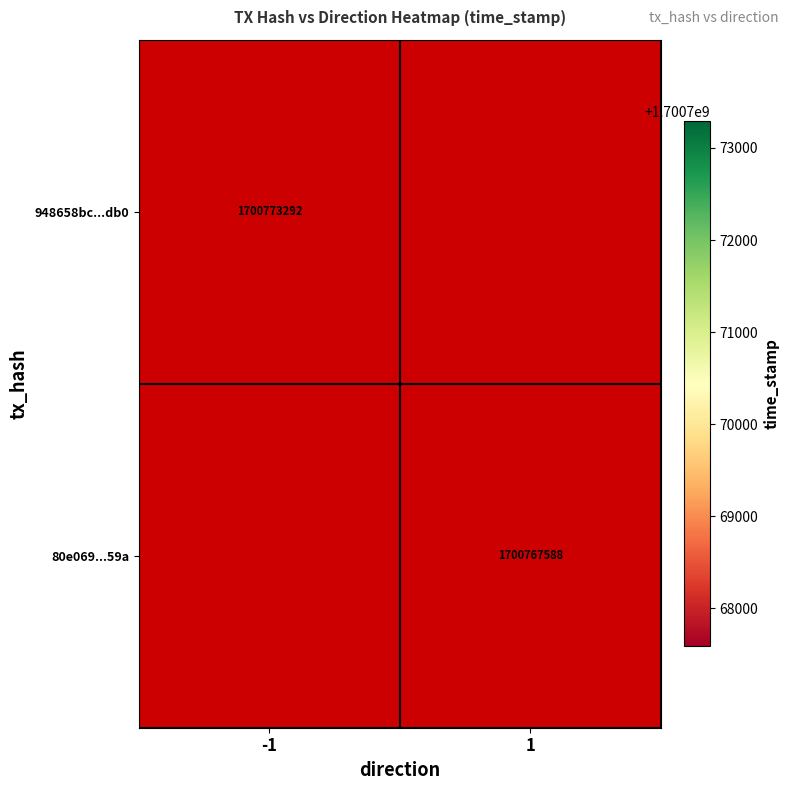

The 948658bc...db0 series shows 2739441253.3 at -1. True or false?

False